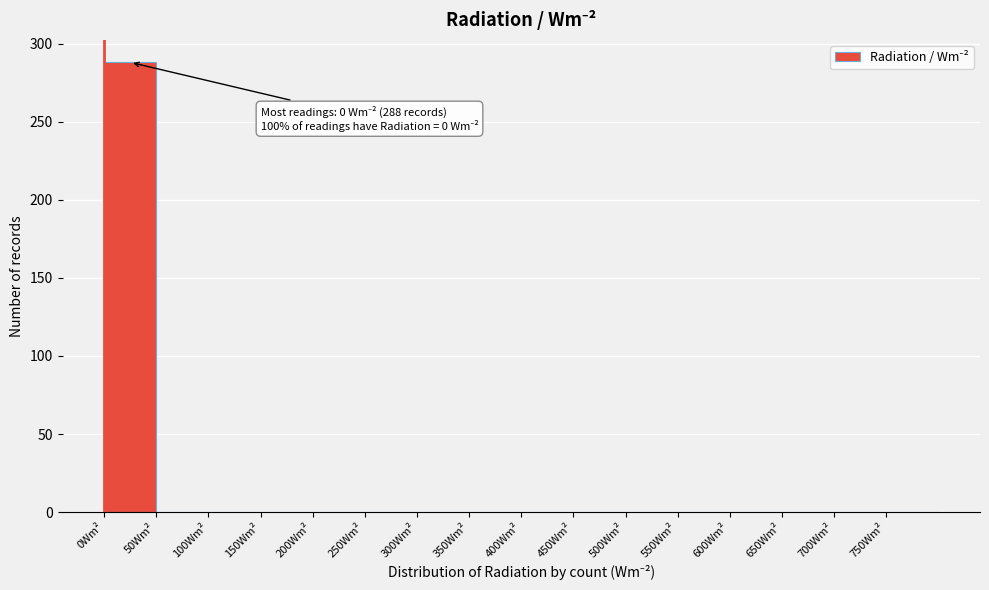

Which range on the x-axis has the tallest bar?

0 to 50